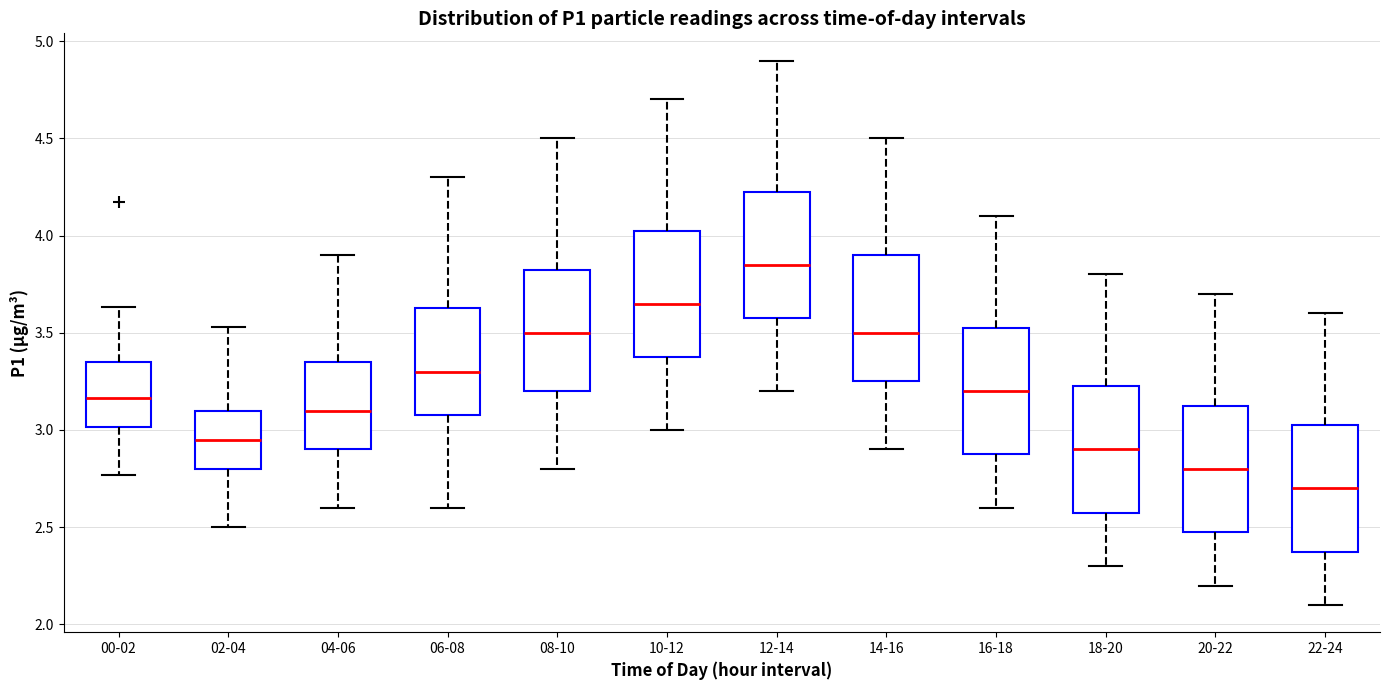

Where is the lower edge of the box for 02-04 on the y-axis? The values are not printed on the chart, so give them approximately, as read against the axis.

2.80